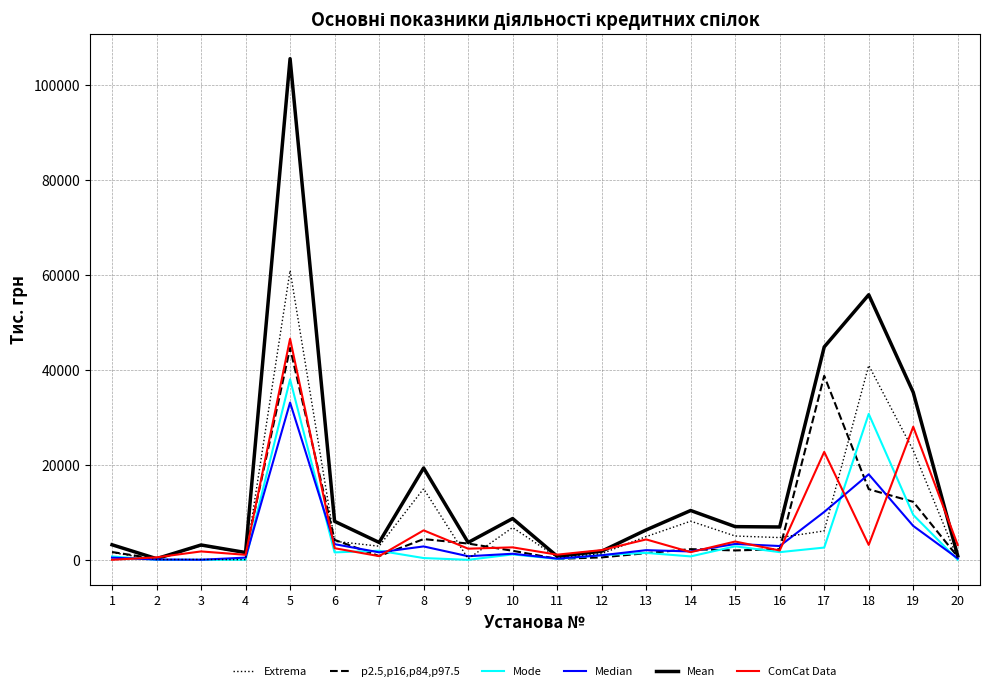

What is the greatest value displayed?

105515.5